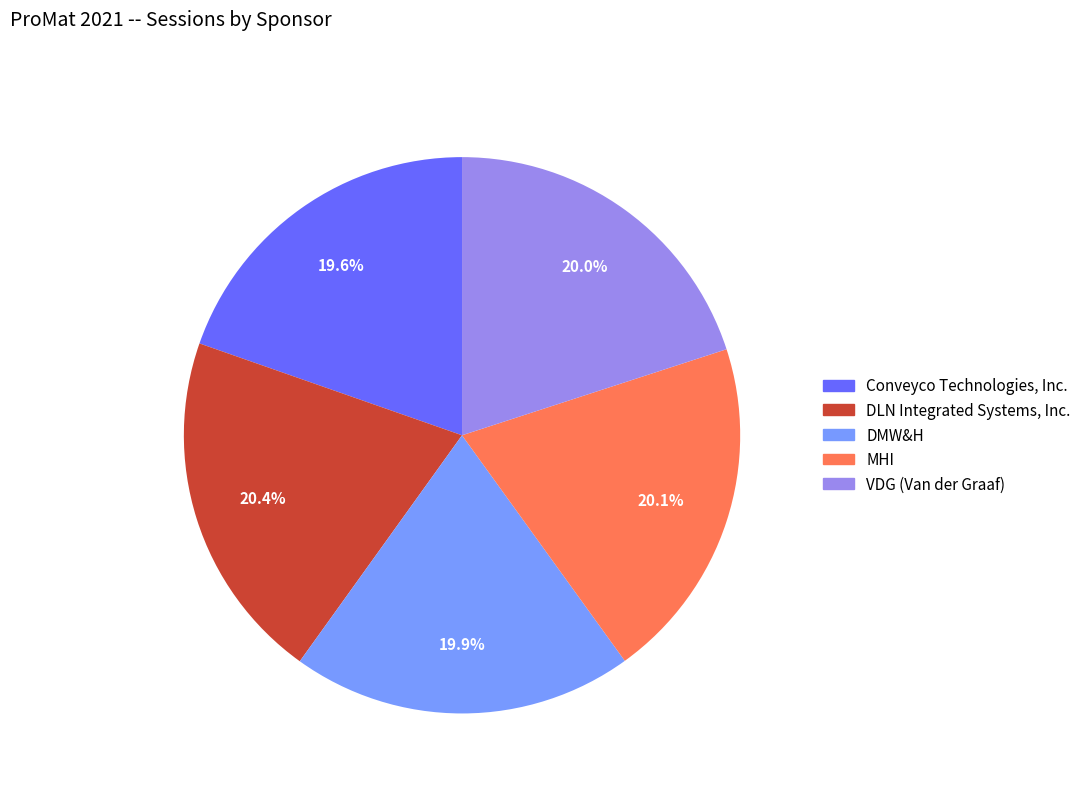

Combined, do DLN Integrated Systems, Inc. and VDG (Van der Graaf) account for over 50%?

No